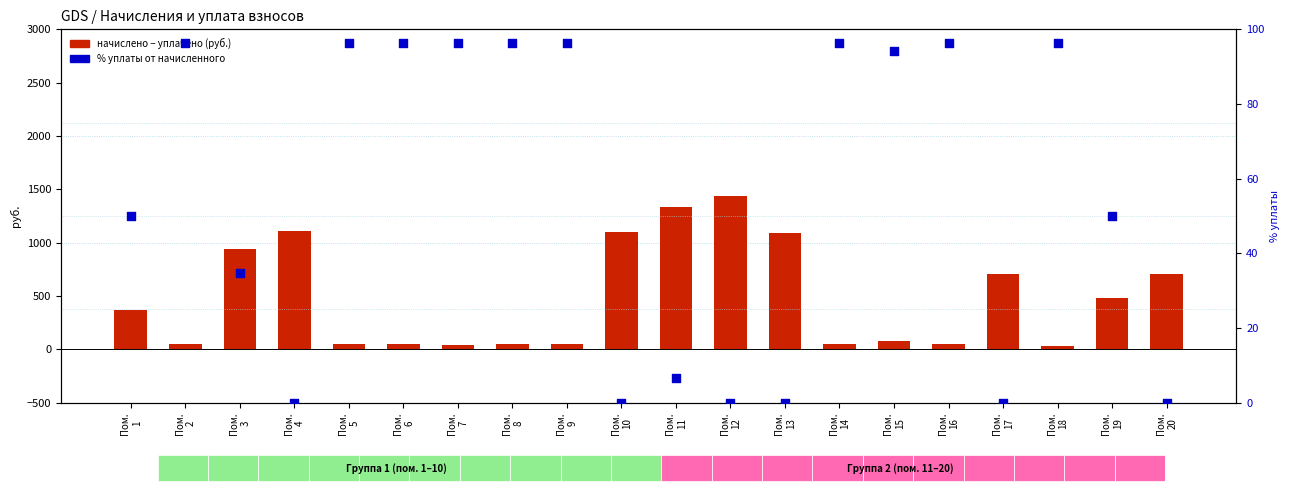

Which series has the largest total across all categories?

log2 ratio (начислено−уплачено)